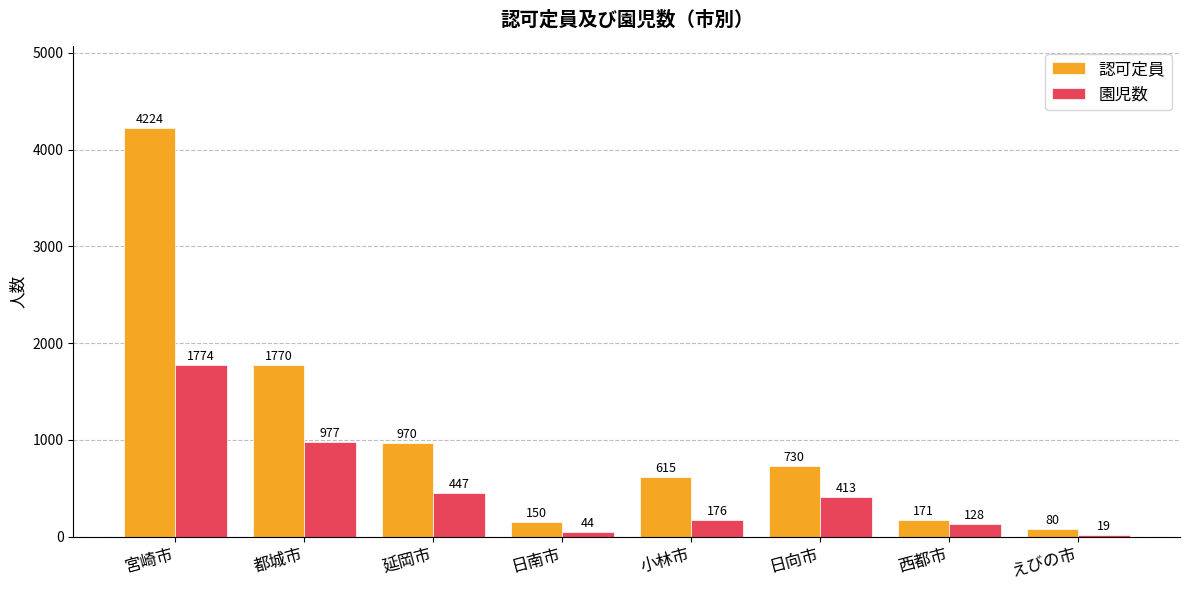

What is the sum of the 園児数 values at 日向市 and 宮崎市?

2187